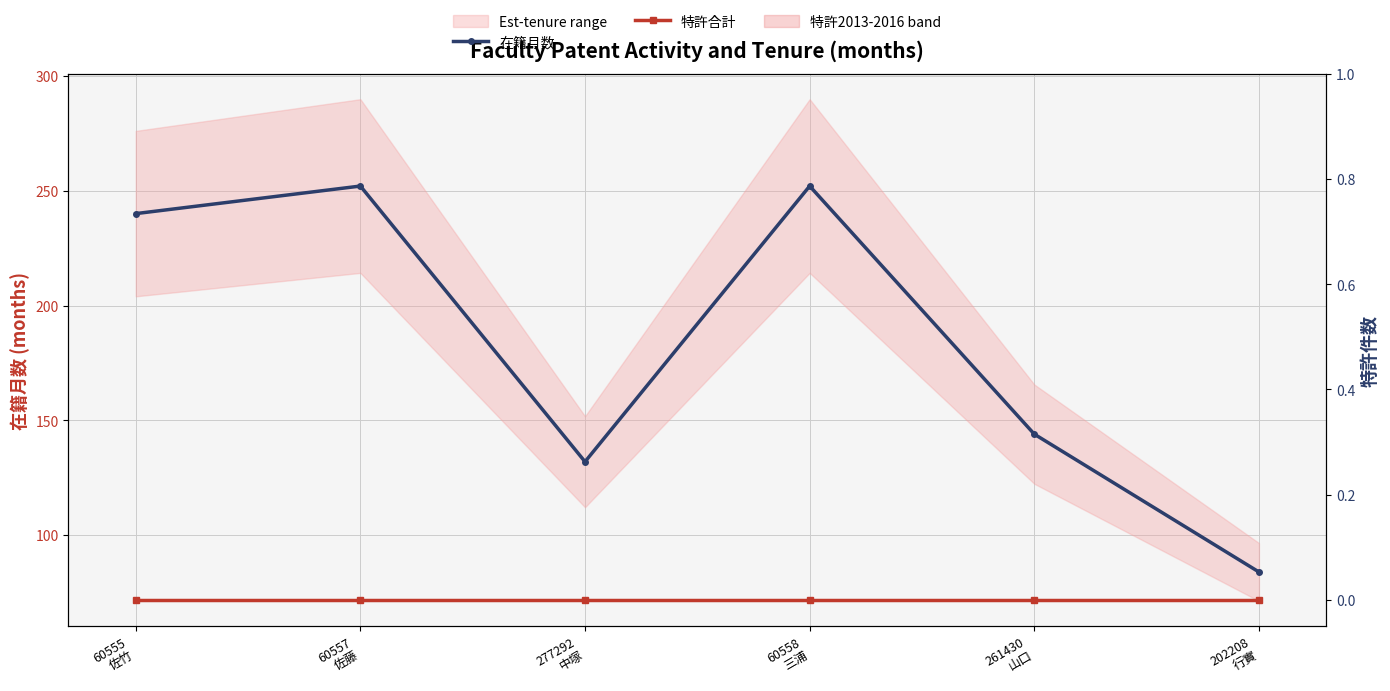

Reading right to left, list all the values displayed in this chart.

在籍月数: 84	144	252	132	252	240
特許合計: 0	0	0	0	0	0